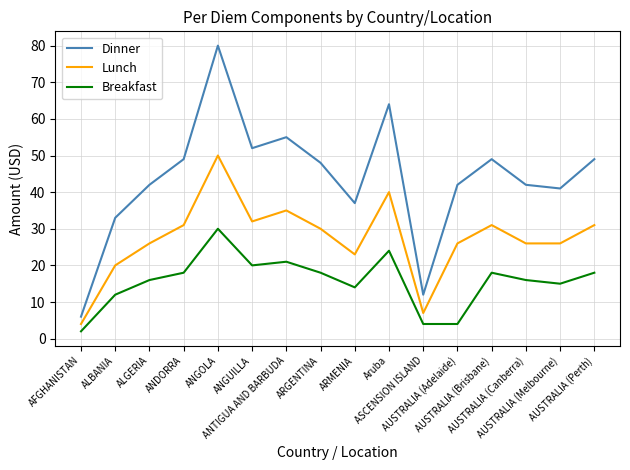

What is the sum of all Dinner values?

701